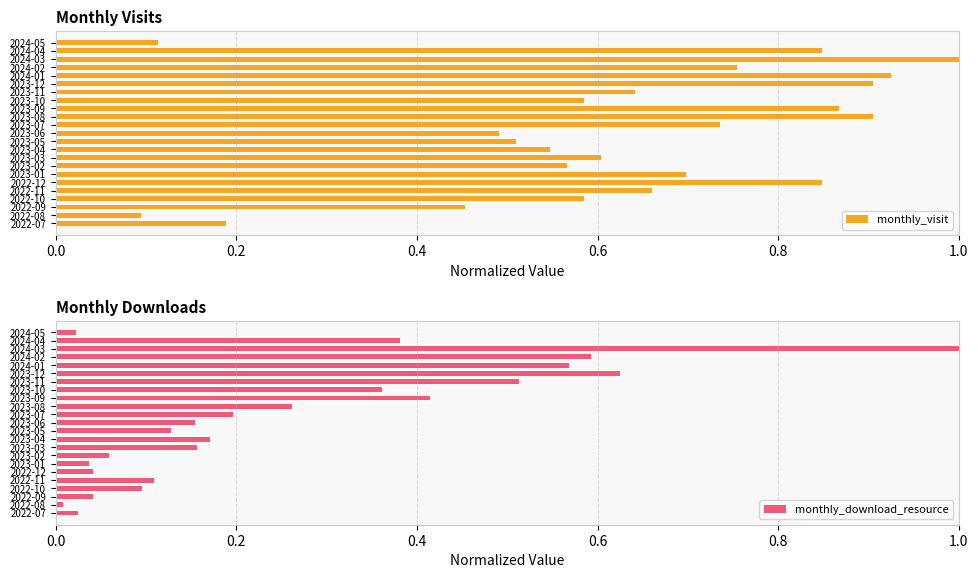

What is the maximum value for monthly_visit?

1.0